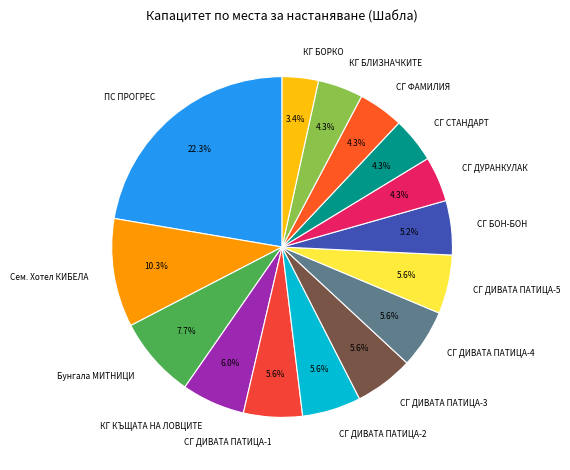

Which slice is the smallest?

КГ БОРКО